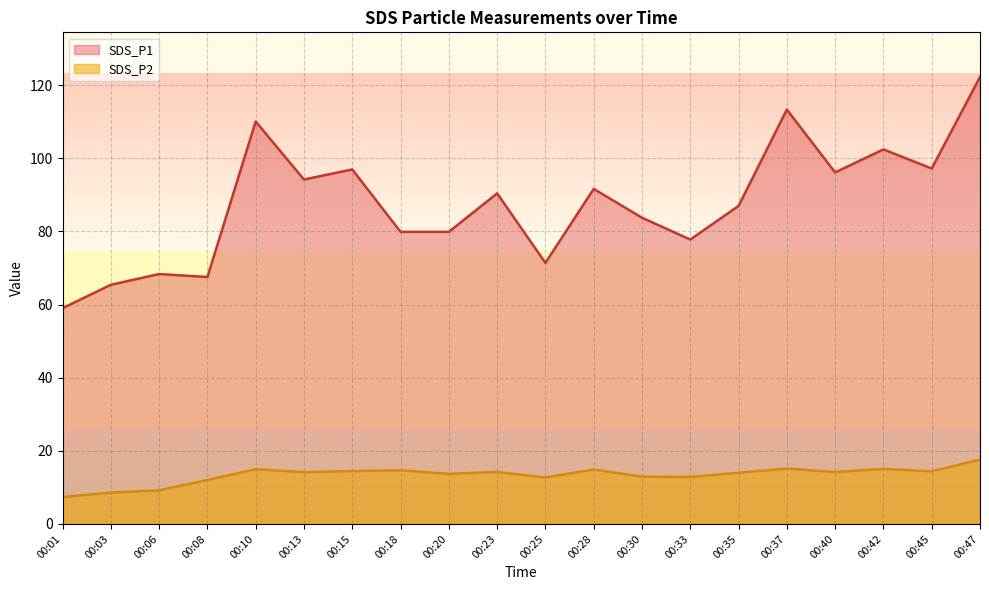

What is the sum of all SDS_P2 values?

267.0